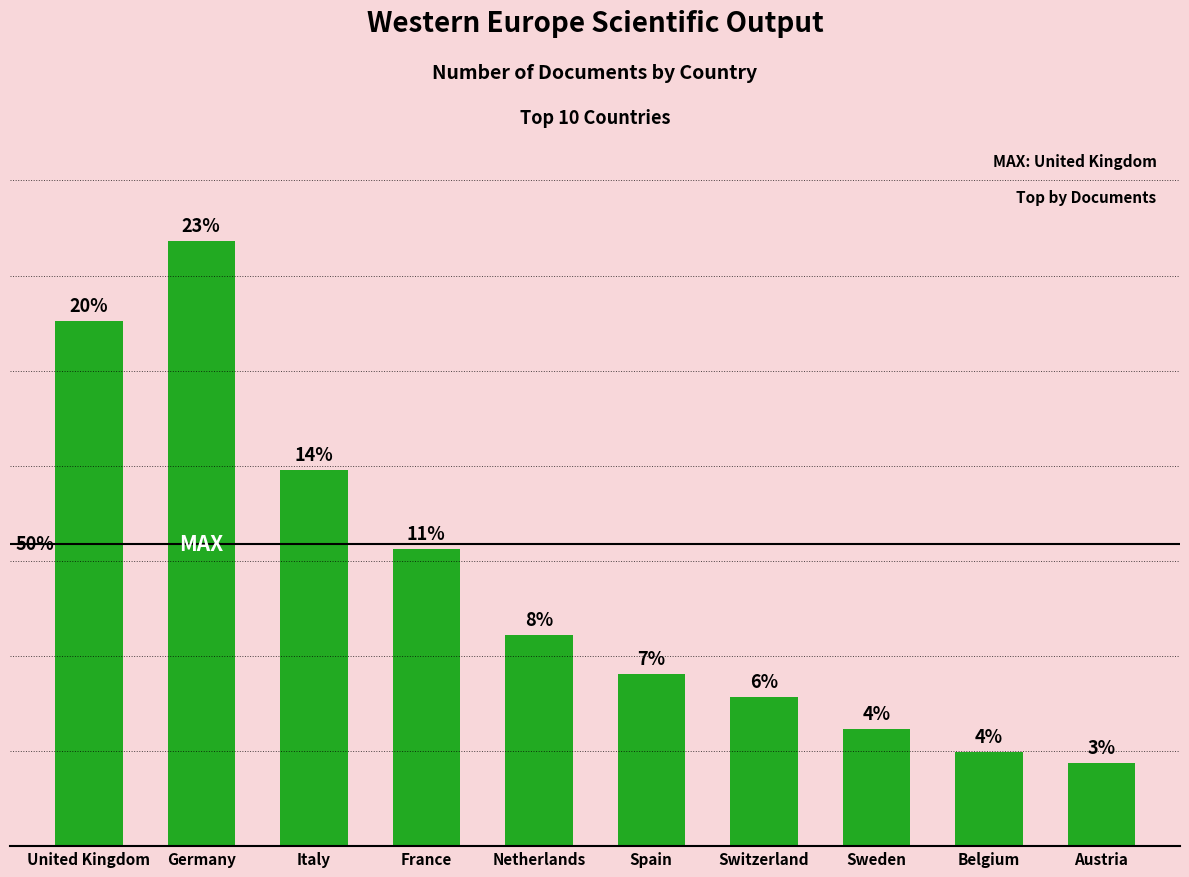

Does the chart contain any negative values?

No